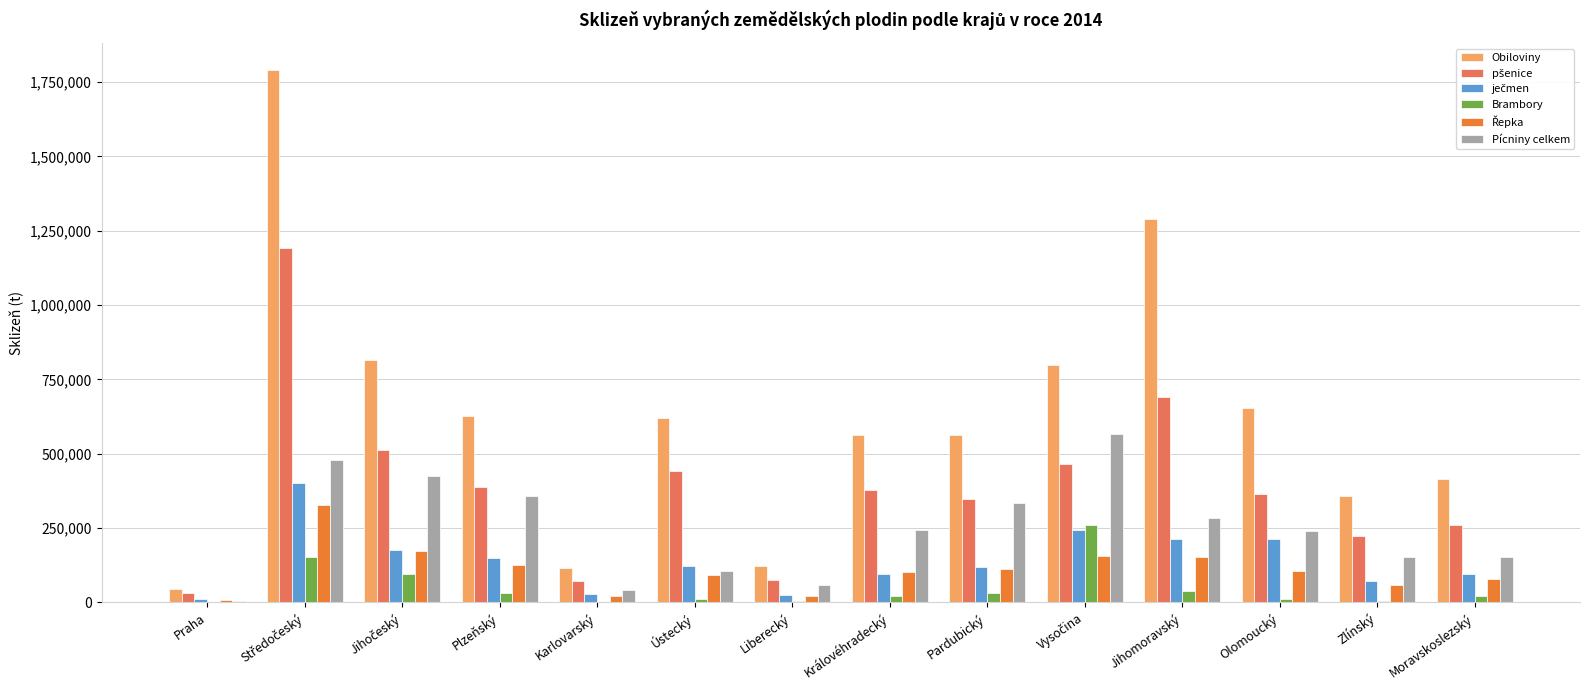

Which series has the largest total across all categories?

Obiloviny